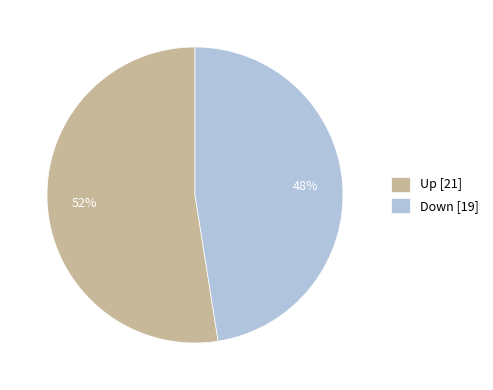

Combined, do Down [19] and Up [21] account for over 50%?

Yes